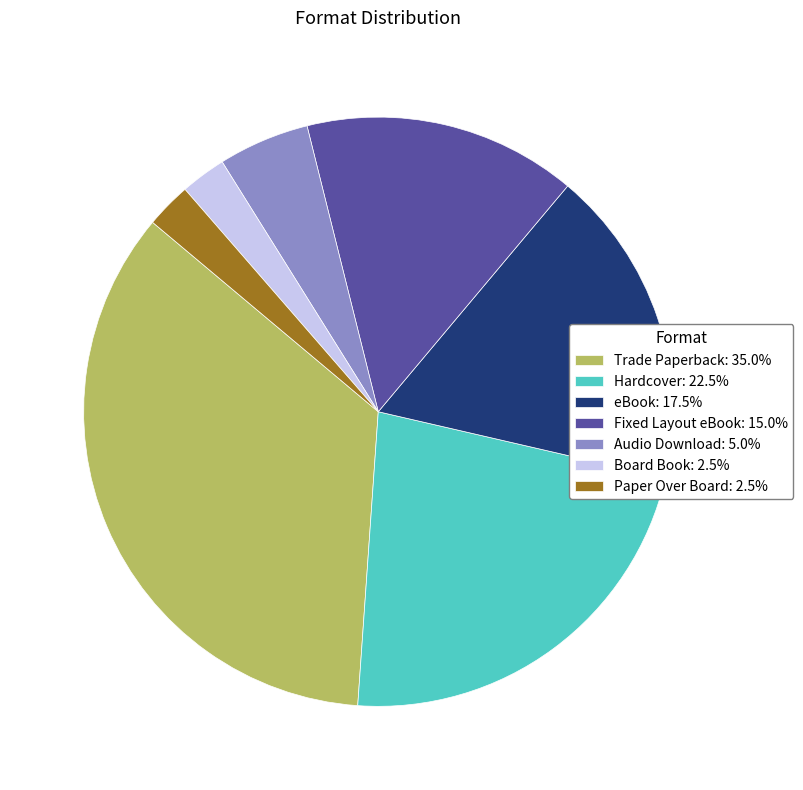

Is it true that Fixed Layout eBook is 15% of the pie?

True